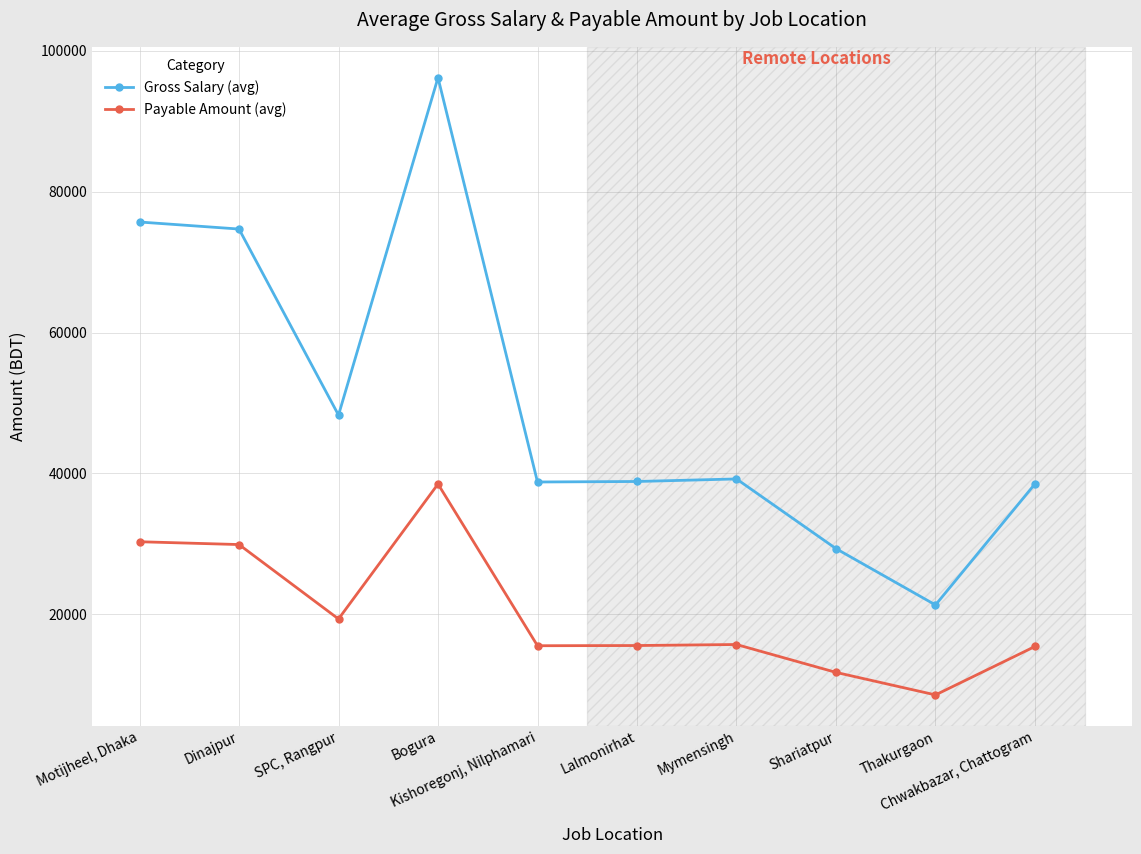

Which label corresponds to the largest value in the chart?

Bogura